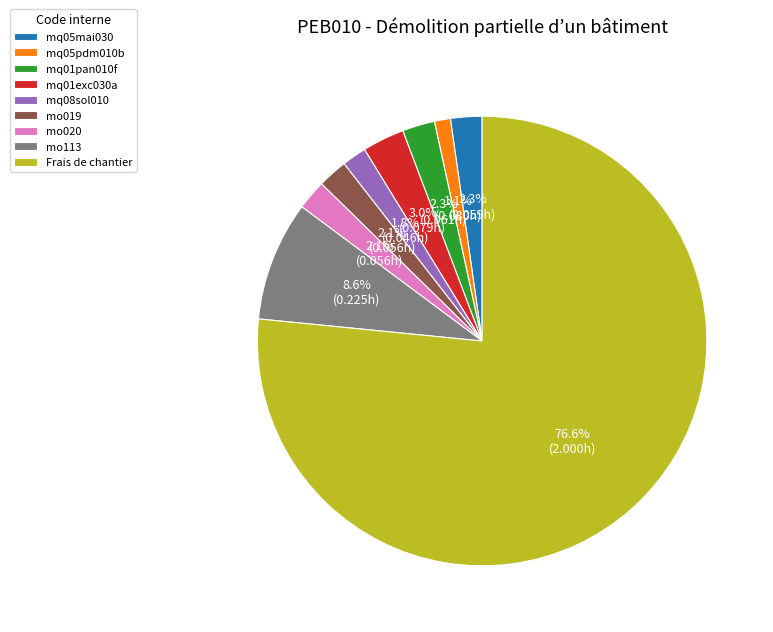

Is the sum of mq01pan010f and Frais de chantier greater than half?

Yes